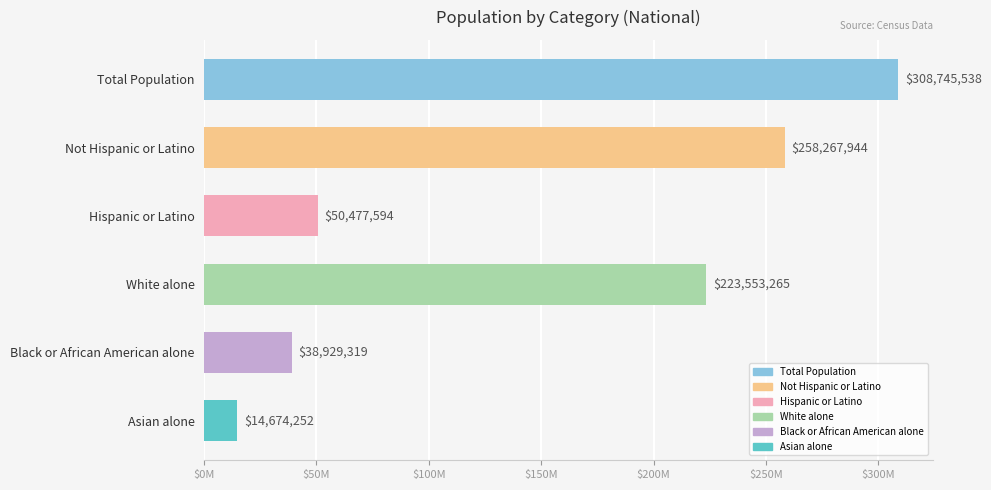

What is the greatest value displayed?

308745538